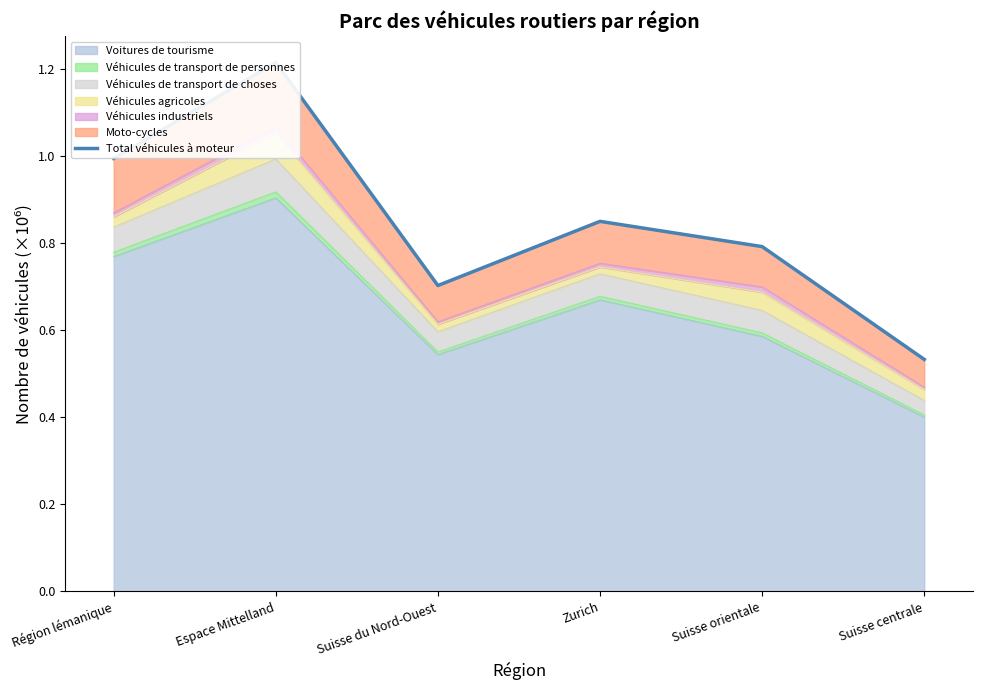

True or false: there are more than 0 points higher than both neighbors.

True